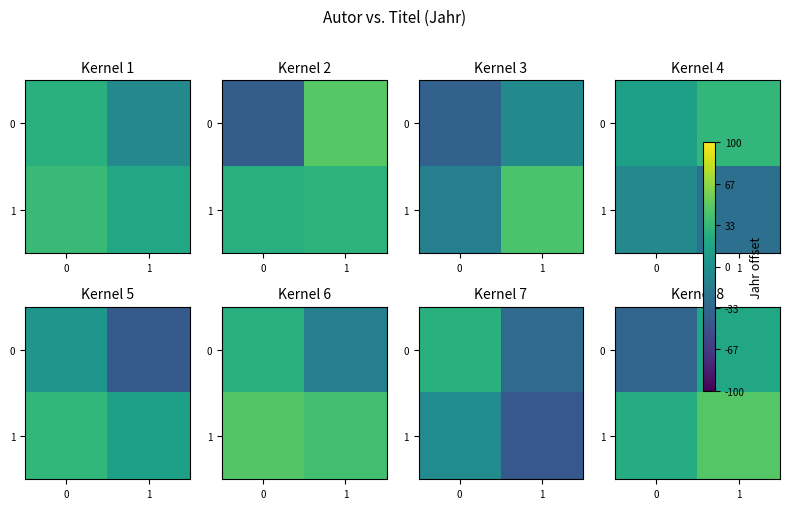

How many negative values does the 0 series have?

1